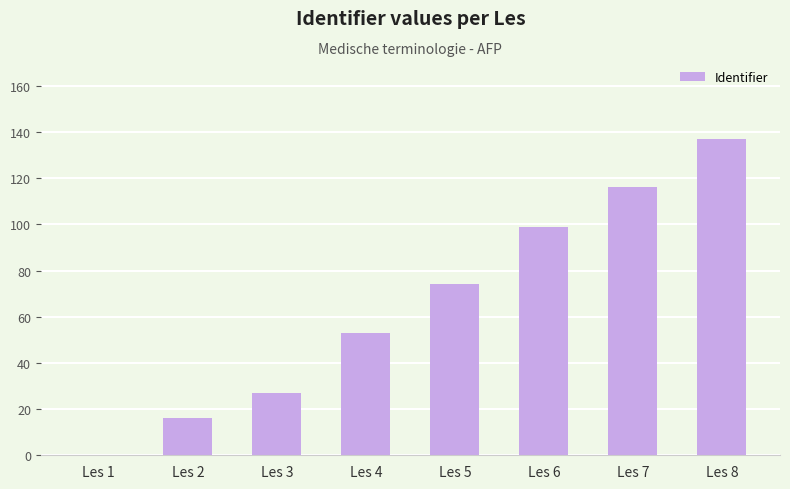

True or false: the data shows 153 at Les 6.

False